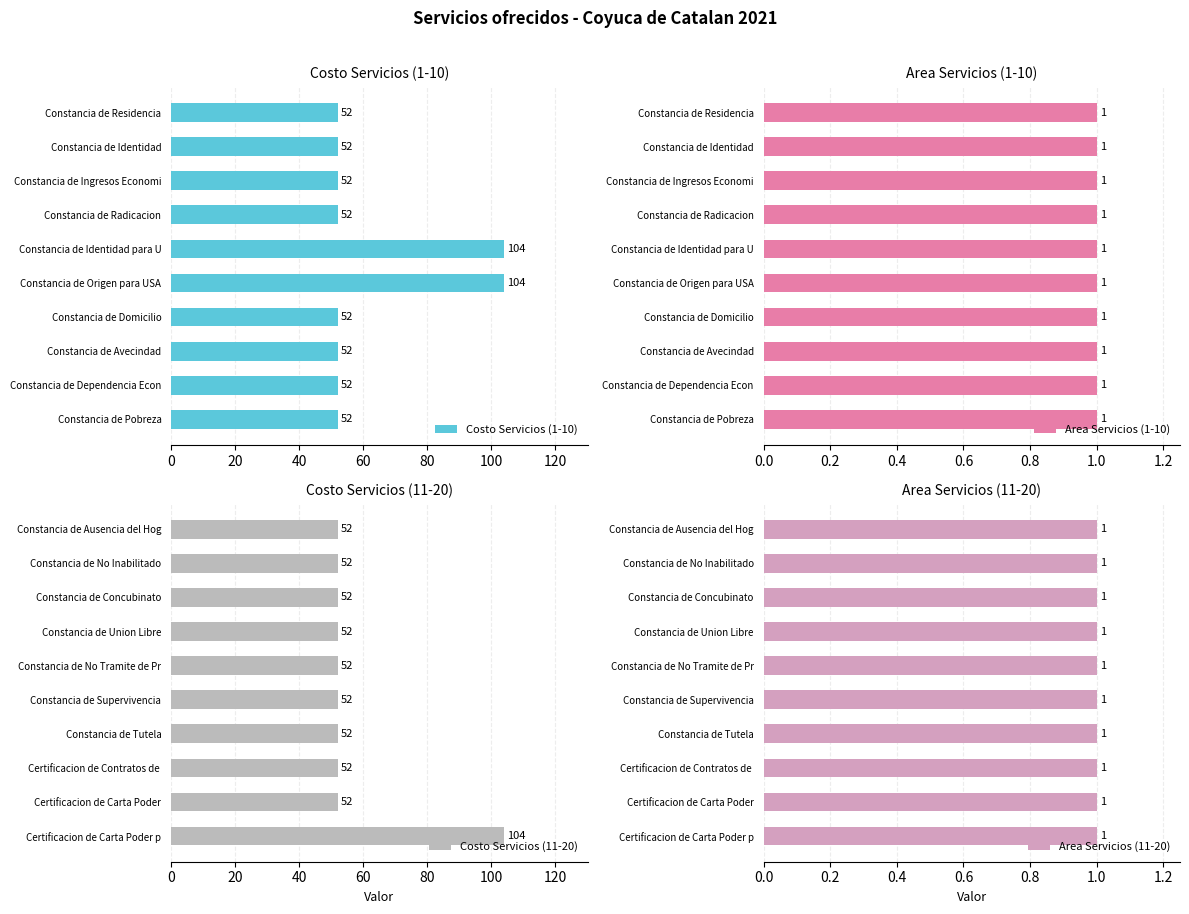

How many data points in Costo Servicios (1-10) are above 52?

2